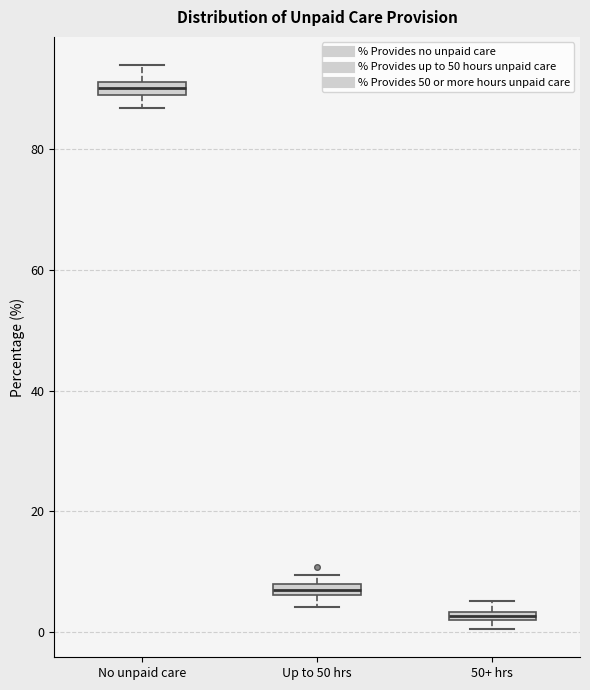

Where is the upper edge of the box for Up to 50 hrs on the y-axis? The values are not printed on the chart, so give them approximately, as read against the axis.

8